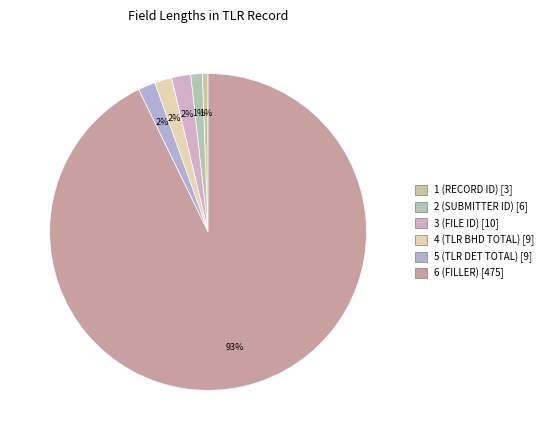

How many segments does this pie chart have?

6